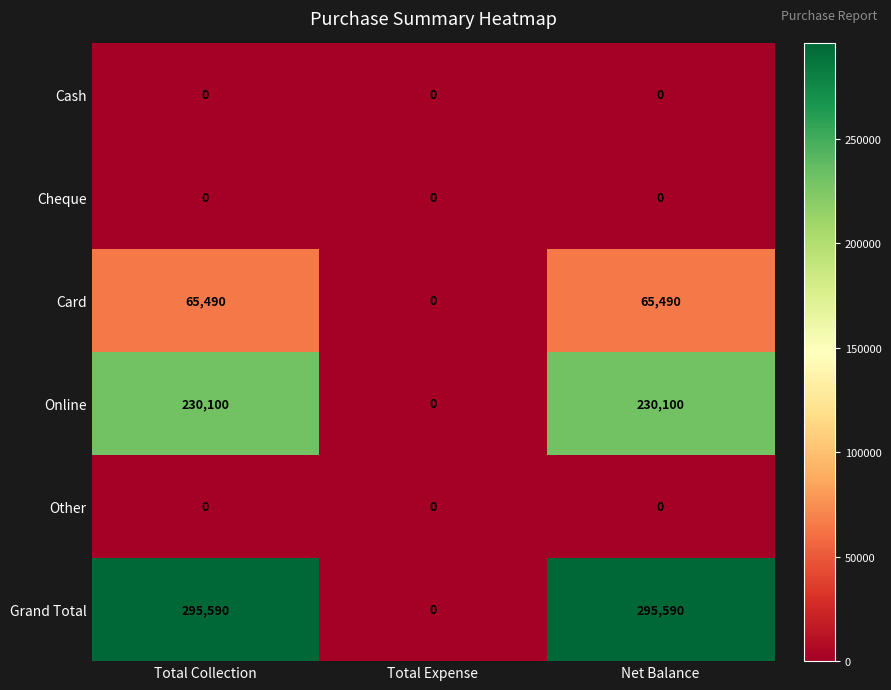

Reading left to right, transcribe all the data shown in this chart.

Cash: 0	0	0
Cheque: 0	0	0
Card: 65490	0	65490
Online: 230100	0	230100
Other: 0	0	0
Grand Total: 295590	0	295590